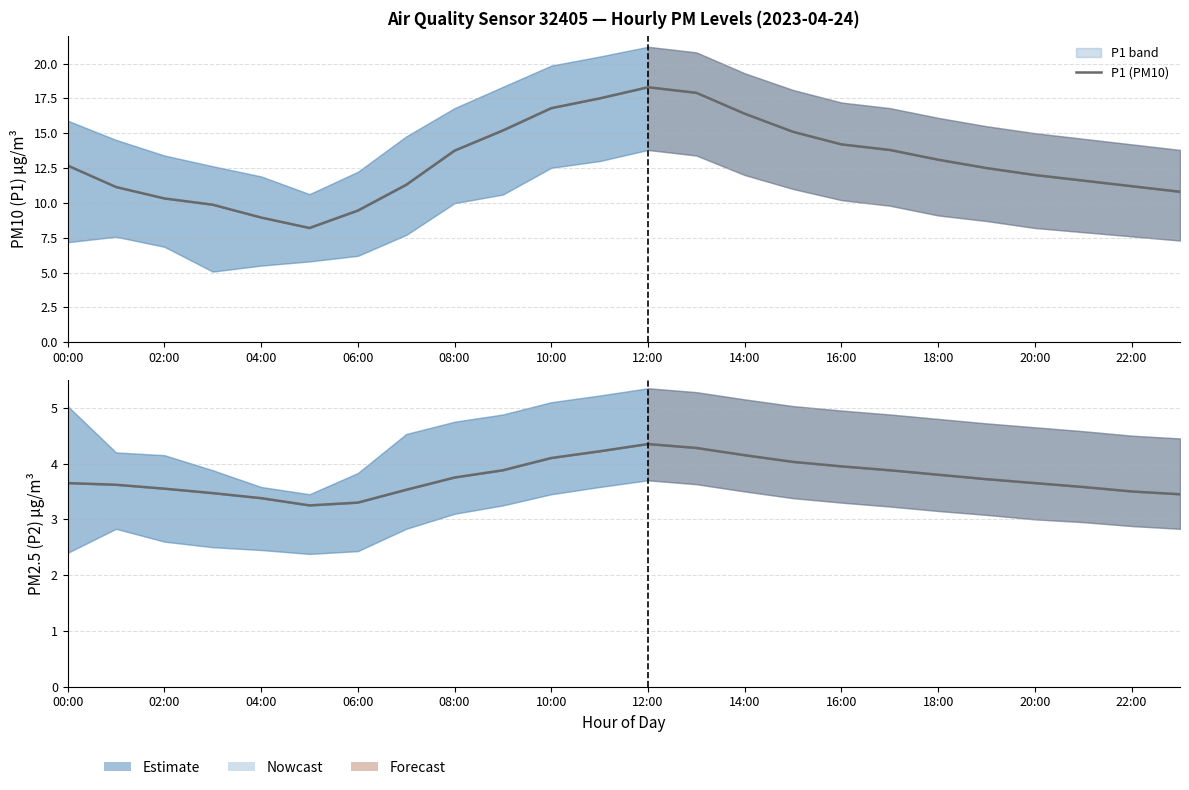

At how many categories does at least one series exceed 5?

24